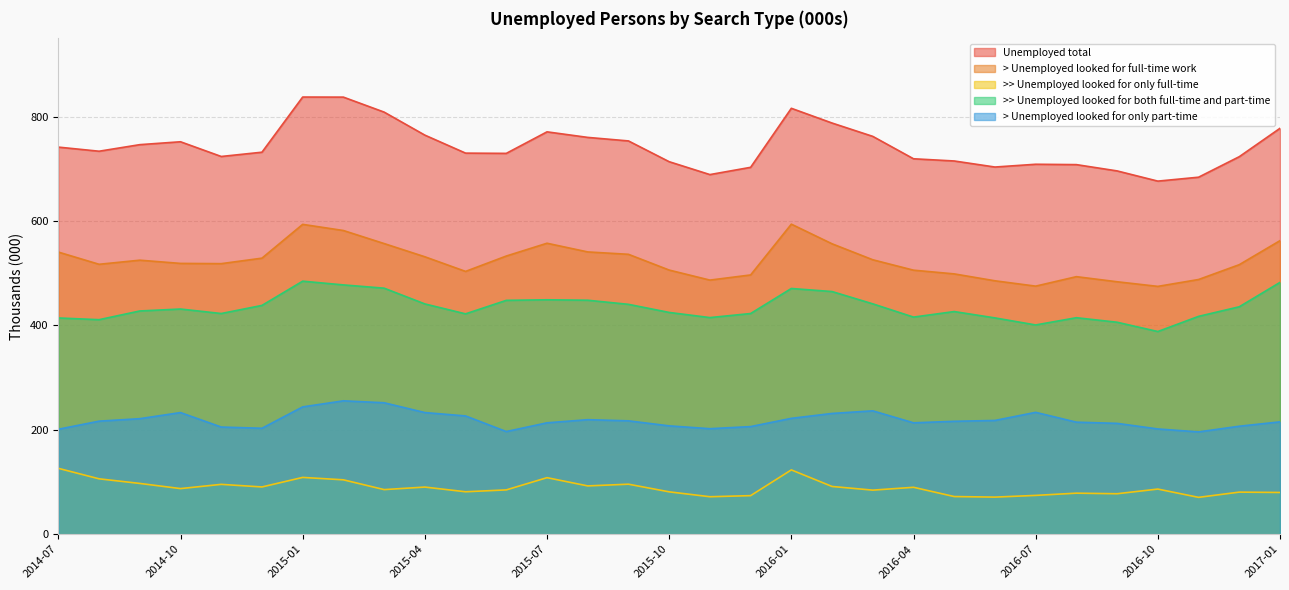

Reading right to left, list all the values displayed in this chart.

Unemployed total: 2017-01=777.8	2016-12=723.4	2016-11=684.1	2016-10=676.5	2016-09=696.1	2016-08=708.2	2016-07=708.9	2016-06=703.5	2016-05=715.1	2016-04=719.4	2016-03=762.3	2016-02=787.8	2016-01=816.1	2015-12=703.0	2015-11=689.1	2015-10=713.7	2015-09=753.6	2015-08=760.3	2015-07=771.0	2015-06=729.7	2015-05=730.2	2015-04=764.7	2015-03=808.8	2015-02=837.5	2015-01=837.6	2014-12=732.0	2014-11=723.8	2014-10=752.0	2014-09=746.4	2014-08=733.8	2014-07=741.7
> Unemployed looked for full-time work: 2017-01=562.5	2016-12=516.5	2016-11=488.0	2016-10=474.9	2016-09=483.7	2016-08=493.5	2016-07=475.3	2016-06=485.6	2016-05=498.8	2016-04=505.9	2016-03=525.9	2016-02=556.4	2016-01=594.1	2015-12=496.8	2015-11=486.9	2015-10=506.1	2015-09=536.3	2015-08=540.9	2015-07=557.5	2015-06=533.0	2015-05=503.6	2015-04=531.6	2015-03=556.9	2015-02=581.9	2015-01=593.7	2014-12=528.9	2014-11=518.4	2014-10=518.9	2014-09=525.1	2014-08=517.2	2014-07=540.6
>> Unemployed looked for only full-time: 2017-01=80.0	2016-12=80.7	2016-11=70.6	2016-10=86.5	2016-09=77.6	2016-08=78.6	2016-07=74.4	2016-06=71.1	2016-05=72.2	2016-04=89.9	2016-03=84.5	2016-02=91.5	2016-01=123.2	2015-12=73.9	2015-11=71.8	2015-10=81.2	2015-09=95.9	2015-08=92.6	2015-07=108.3	2015-06=84.9	2015-05=81.3	2015-04=90.3	2015-03=85.5	2015-02=104.2	2015-01=108.8	2014-12=90.6	2014-11=95.5	2014-10=87.4	2014-09=97.3	2014-08=106.1	2014-07=126.2
>> Unemployed looked for both full-time and part-time: 2017-01=482.5	2016-12=435.8	2016-11=417.4	2016-10=388.4	2016-09=406.2	2016-08=414.8	2016-07=401.0	2016-06=414.5	2016-05=426.6	2016-04=416.0	2016-03=441.4	2016-02=465.0	2016-01=470.8	2015-12=422.9	2015-11=415.1	2015-10=424.9	2015-09=440.5	2015-08=448.3	2015-07=449.2	2015-06=448.1	2015-05=422.2	2015-04=441.2	2015-03=471.4	2015-02=477.7	2015-01=484.8	2014-12=438.4	2014-11=422.9	2014-10=431.5	2014-09=427.7	2014-08=411.1	2014-07=414.4
> Unemployed looked for only part-time: 2017-01=215.3	2016-12=206.9	2016-11=196.0	2016-10=201.7	2016-09=212.4	2016-08=214.7	2016-07=233.5	2016-06=218.0	2016-05=216.3	2016-04=213.4	2016-03=236.4	2016-02=231.4	2016-01=222.0	2015-12=206.2	2015-11=202.2	2015-10=207.6	2015-09=217.2	2015-08=219.4	2015-07=213.4	2015-06=196.7	2015-05=226.6	2015-04=233.1	2015-03=251.9	2015-02=255.6	2015-01=244.0	2014-12=203.0	2014-11=205.3	2014-10=233.1	2014-09=221.4	2014-08=216.6	2014-07=201.1